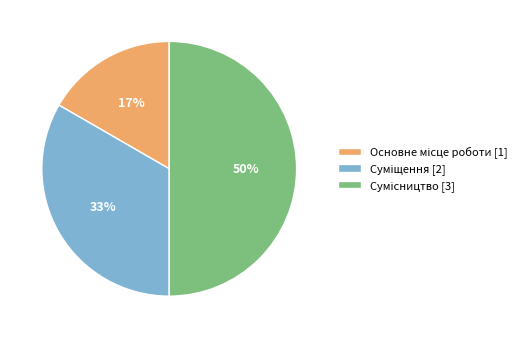

To the nearest percent, what is the average slice percentage?

33%